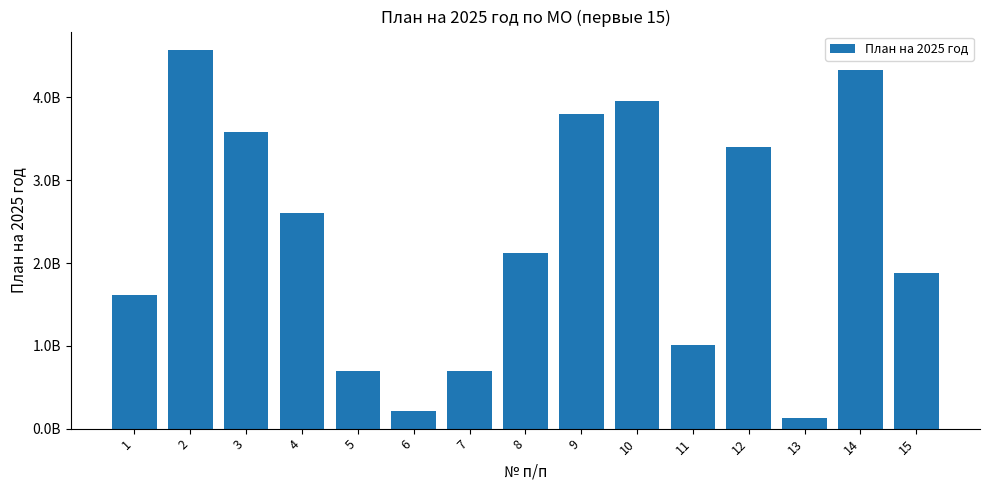

What is the change in value from 14 to 15?

-2448670940